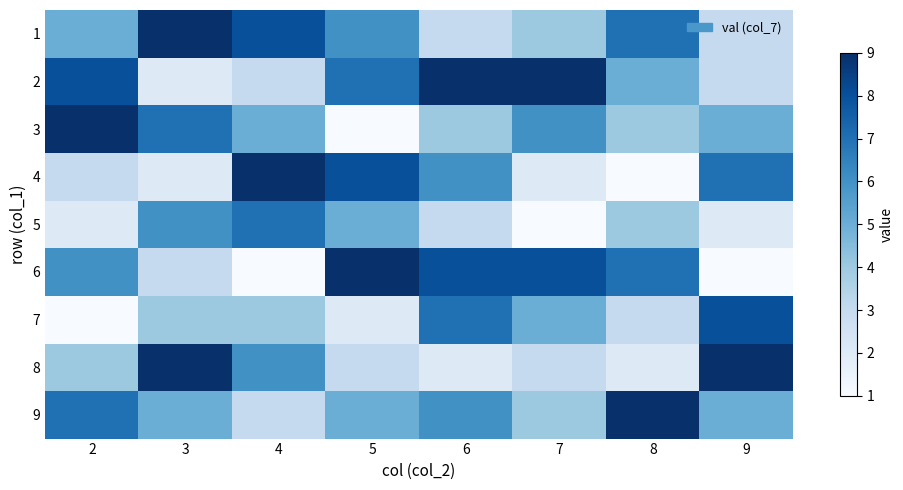

Reading left to right, transcribe all the data shown in this chart.

1: 2=5	3=9	4=8	5=6	6=3	7=4	8=7	9=3
2: 2=8	3=2	4=3	5=7	6=9	7=9	8=5	9=3
3: 2=9	3=7	4=5	5=1	6=4	7=6	8=4	9=5
4: 2=3	3=2	4=9	5=8	6=6	7=2	8=1	9=7
5: 2=2	3=6	4=7	5=5	6=3	7=1	8=4	9=2
6: 2=6	3=3	4=1	5=9	6=8	7=8	8=7	9=1
7: 2=1	3=4	4=4	5=2	6=7	7=5	8=3	9=8
8: 2=4	3=9	4=6	5=3	6=2	7=3	8=2	9=9
9: 2=7	3=5	4=3	5=5	6=6	7=4	8=9	9=5